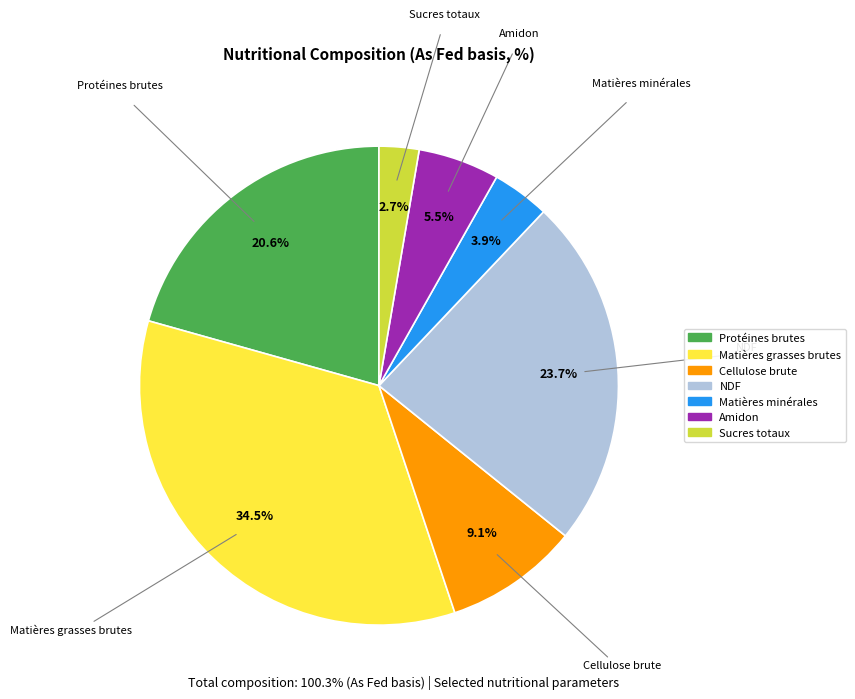

To the nearest percent, what is the difference between the largest and smallest slice percentages?

32%